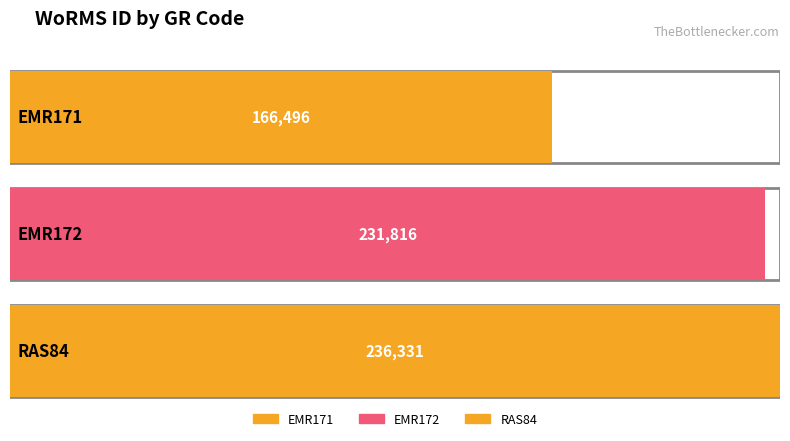

How many bars are there in total?

3